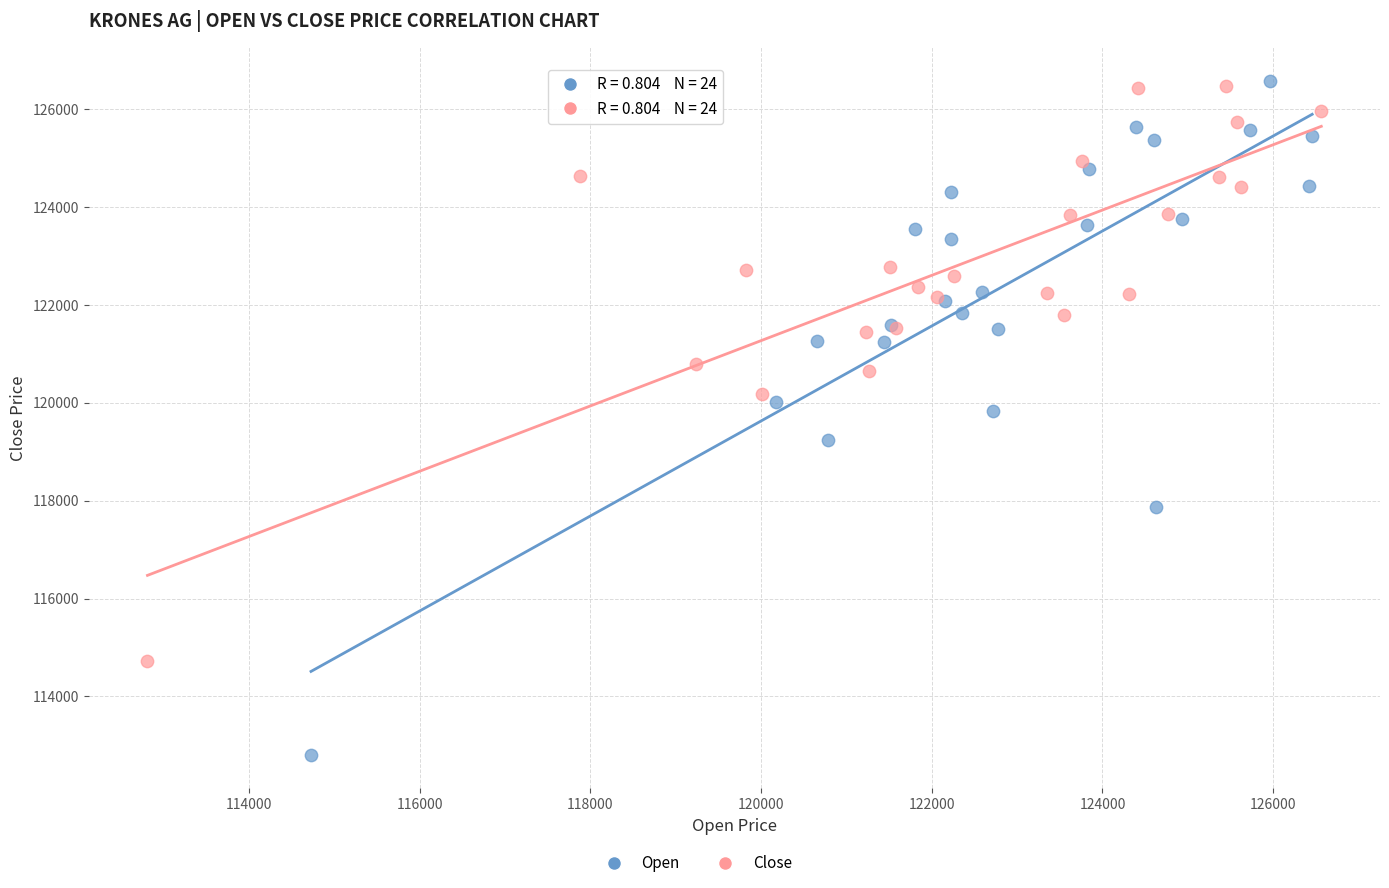

Which series reaches the minimum Y coordinate?

Open